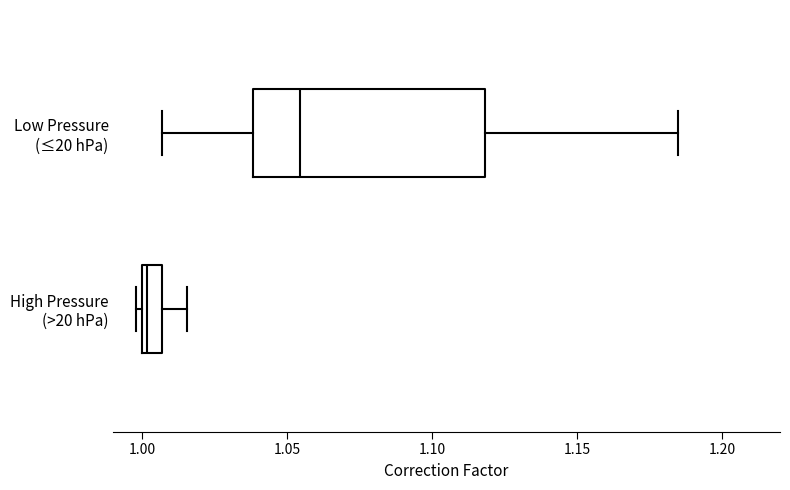

Where does the right whisker of the box for High Pressure (>20 hPa) end on the x-axis? The values are not printed on the chart, so give them approximately, as read against the axis.

1.015